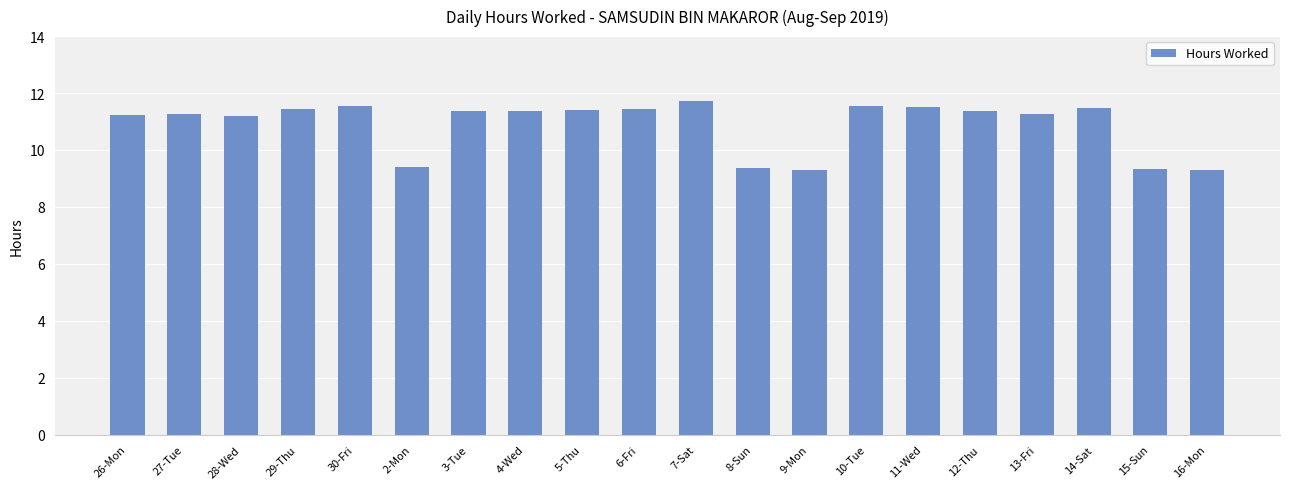

True or false: the data shows 9.4 at 8-Sun.

True